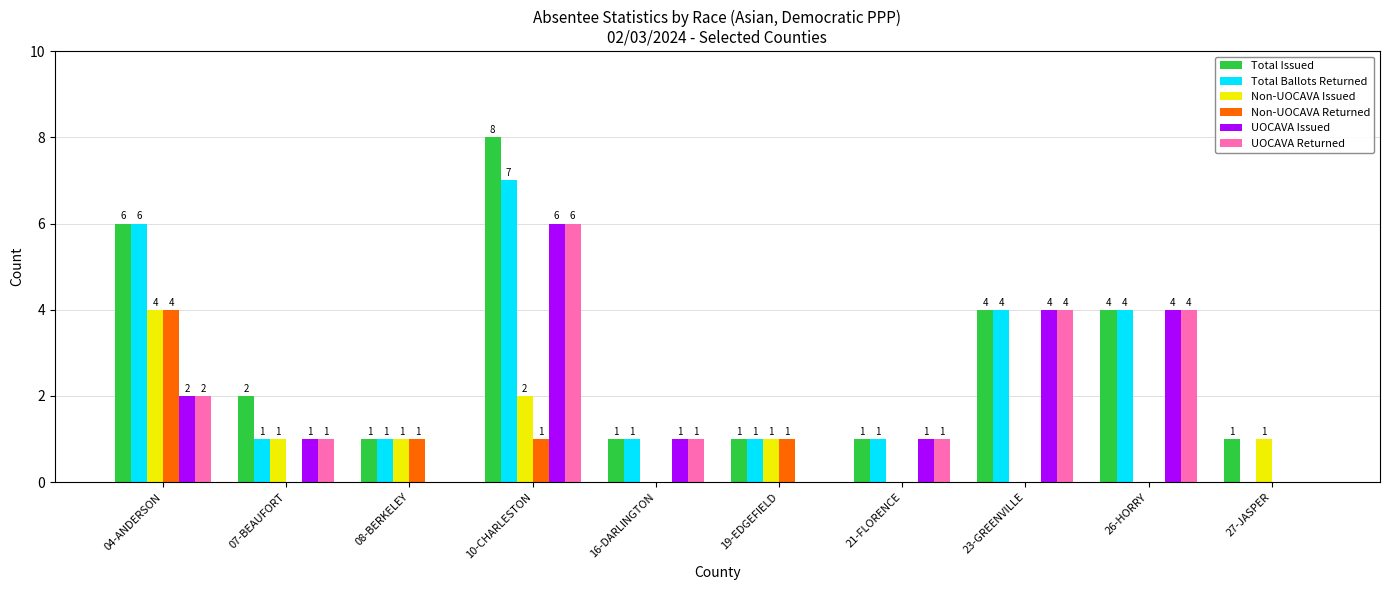

What is the sum of all Total Issued values?

29